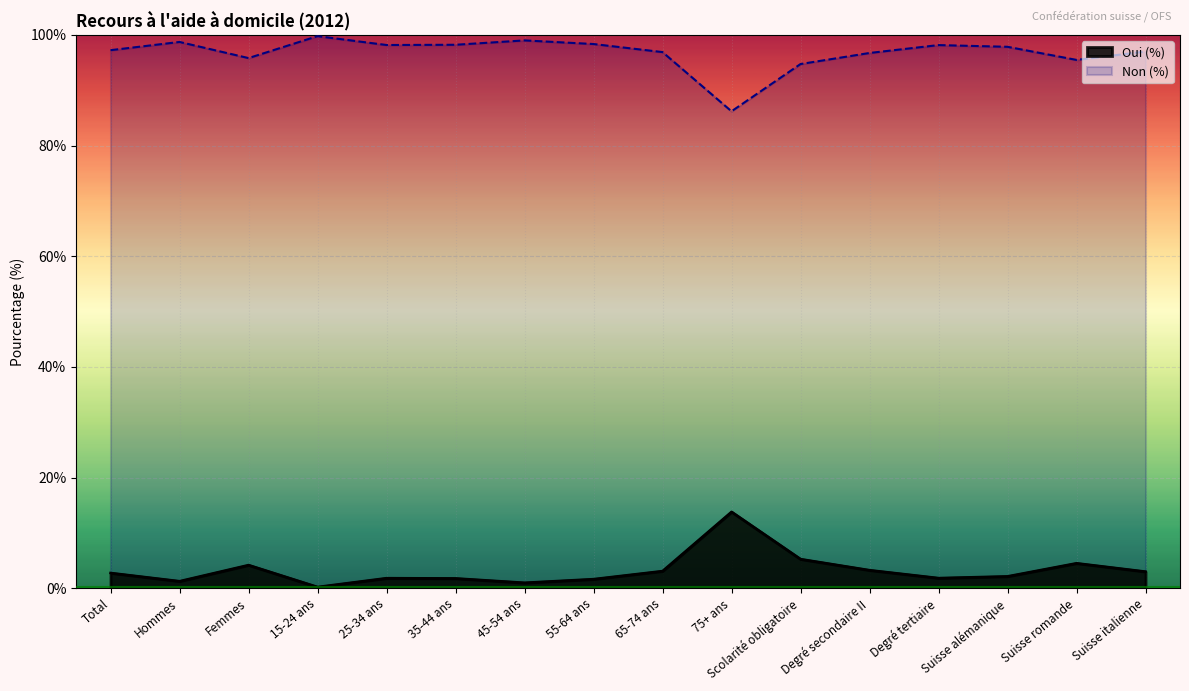

How many categories are shown in the chart?

16